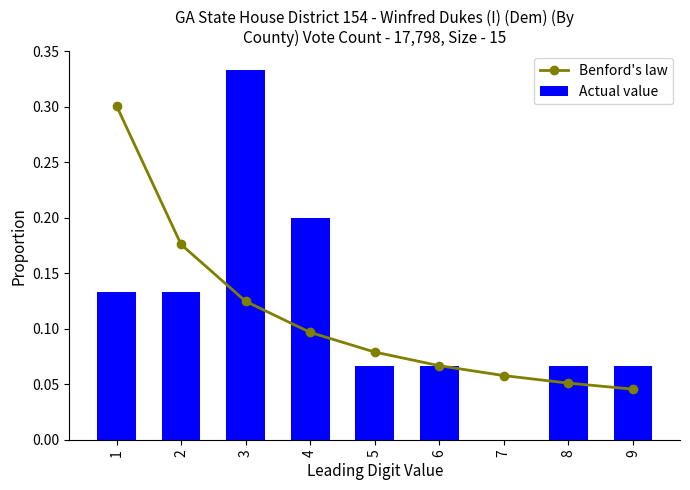

What is the difference between the maximum and minimum values in the Actual value series?

0.3